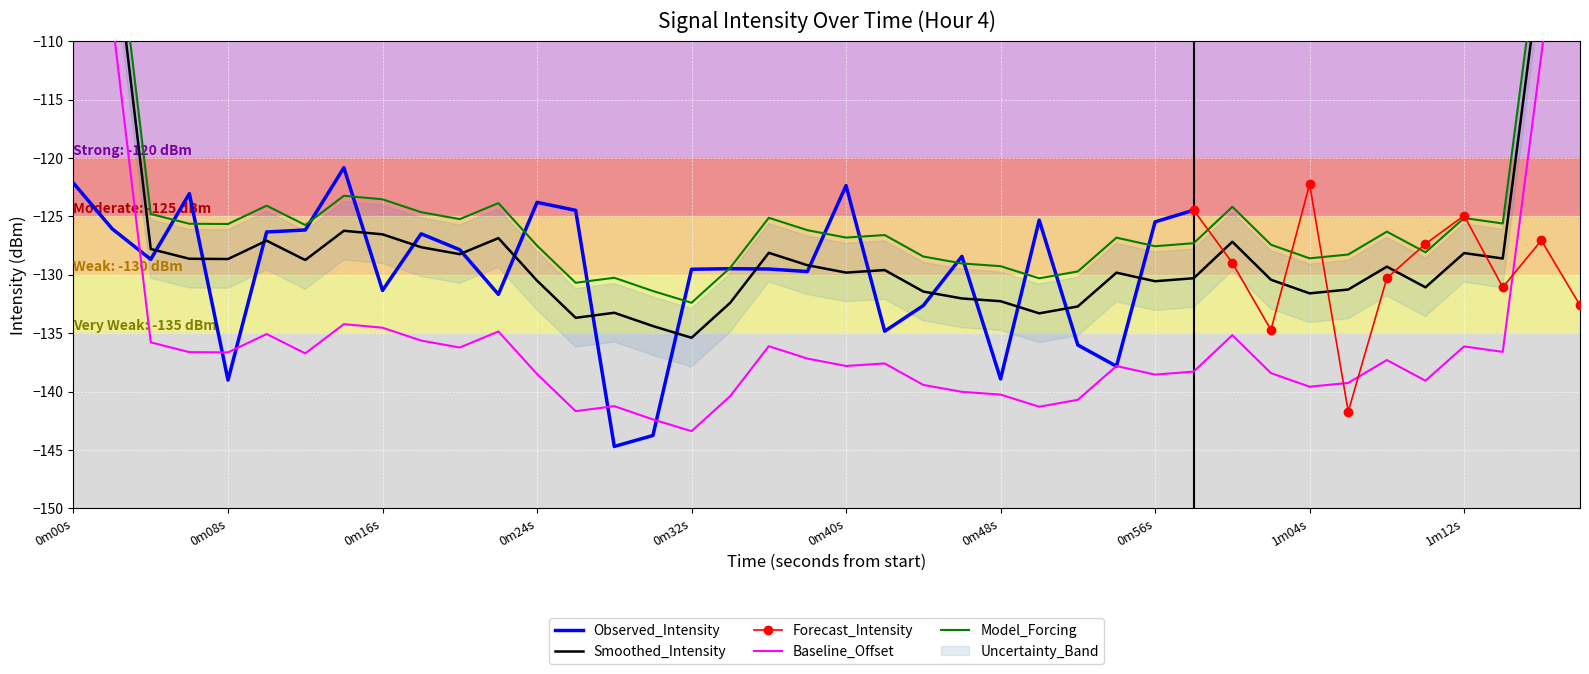

Where does the second series first go above 20?

11